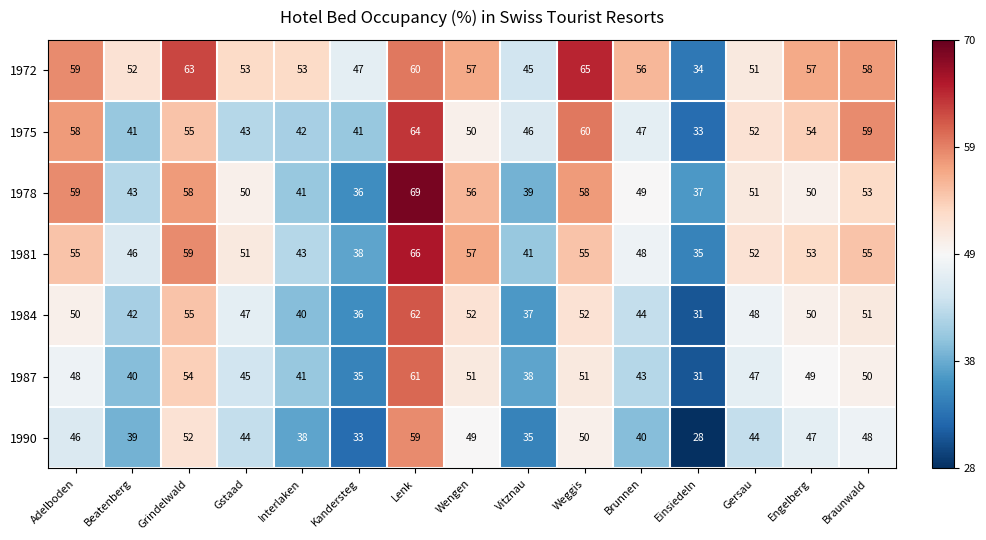

How many distinct data groups are displayed?

7